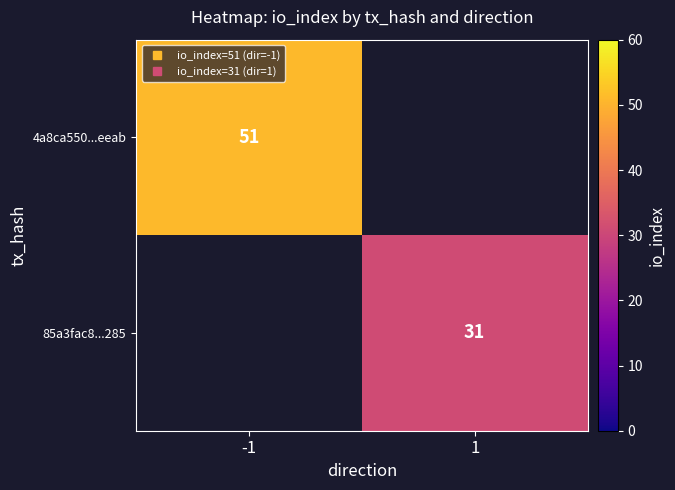

Which has a higher value, 1 or -1?

-1